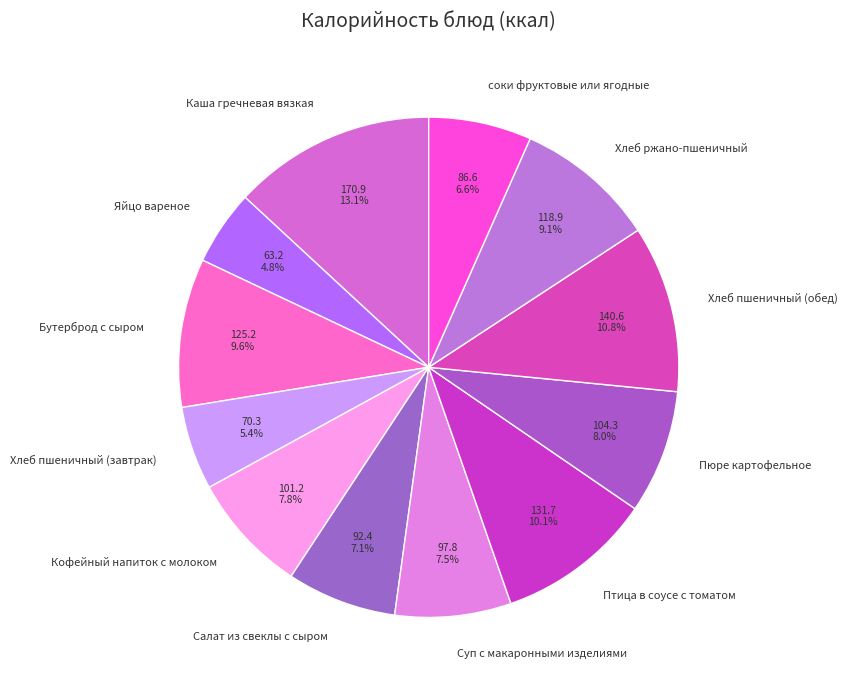

Between Салат из свеклы с сыром and Яйцо вареное, which is larger?

Салат из свеклы с сыром